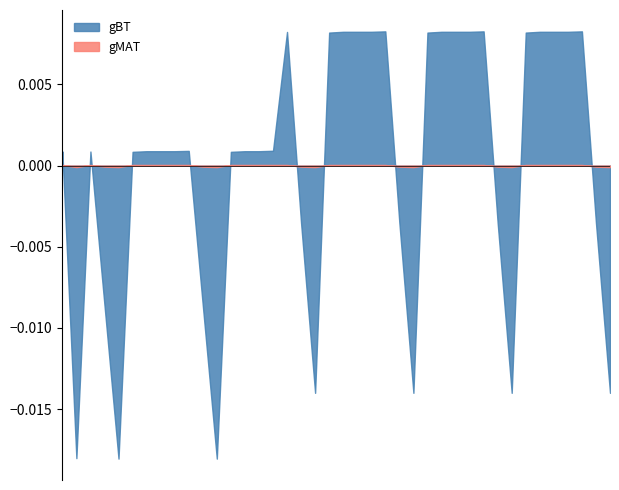

Which series has the largest range (max minus min)?

gBT